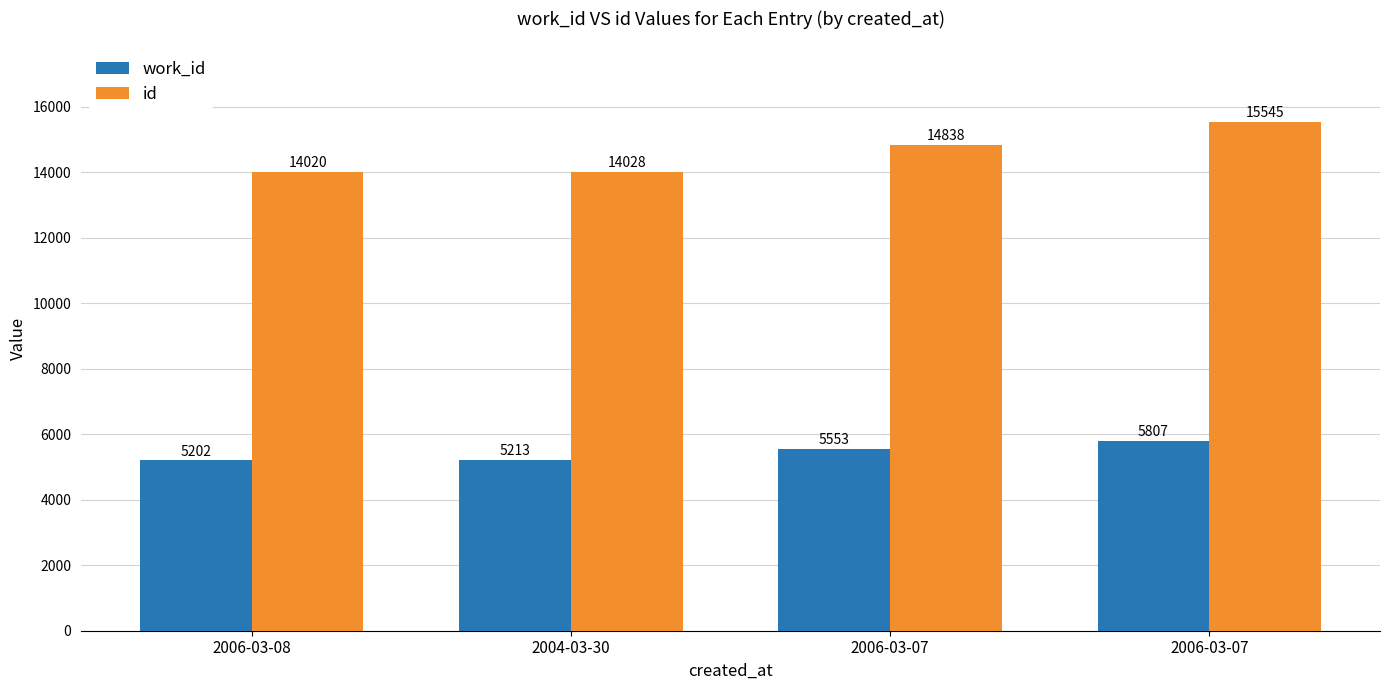

Reading left to right, transcribe all the data shown in this chart.

work_id: 2006-03-08=5202	2004-03-30=5213	2006-03-07=5553	2006-03-07=5807
id: 2006-03-08=14020	2004-03-30=14028	2006-03-07=14838	2006-03-07=15545